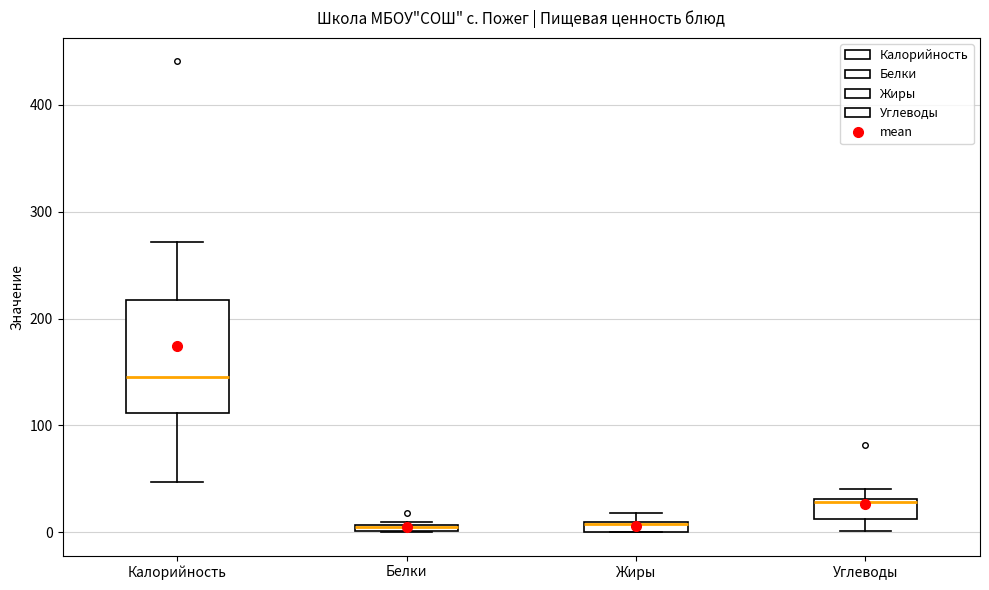

Which box is the tallest, from its lower edge to its upper edge?

Калорийность